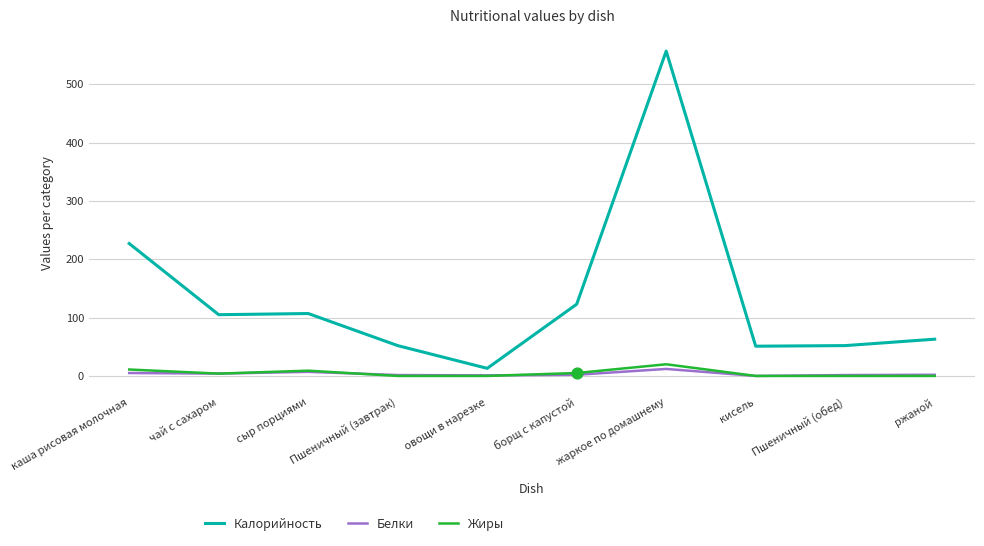

Which series has the widest spread of values?

Калорийность